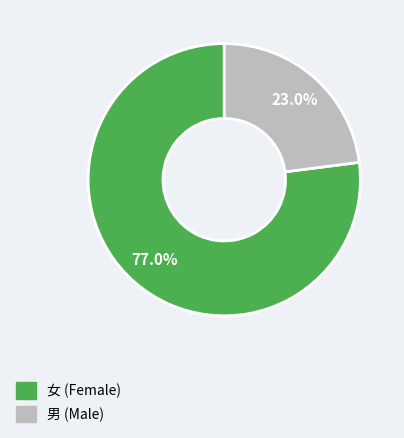

To the nearest percent, what is the difference between the 男 and 女 slice percentages?

54%